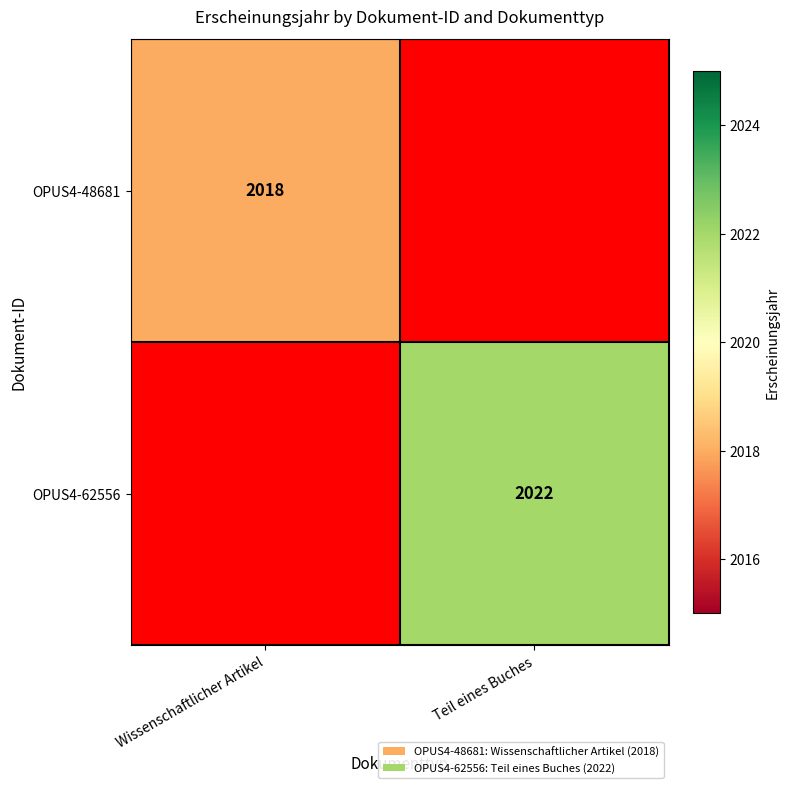

Count the number of data series in this chart.

2